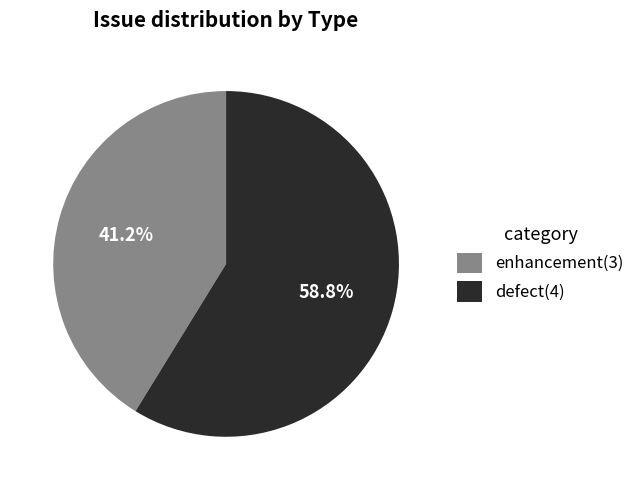

Combined, what portion of the pie is defect(4) and enhancement(3)?

100.0%